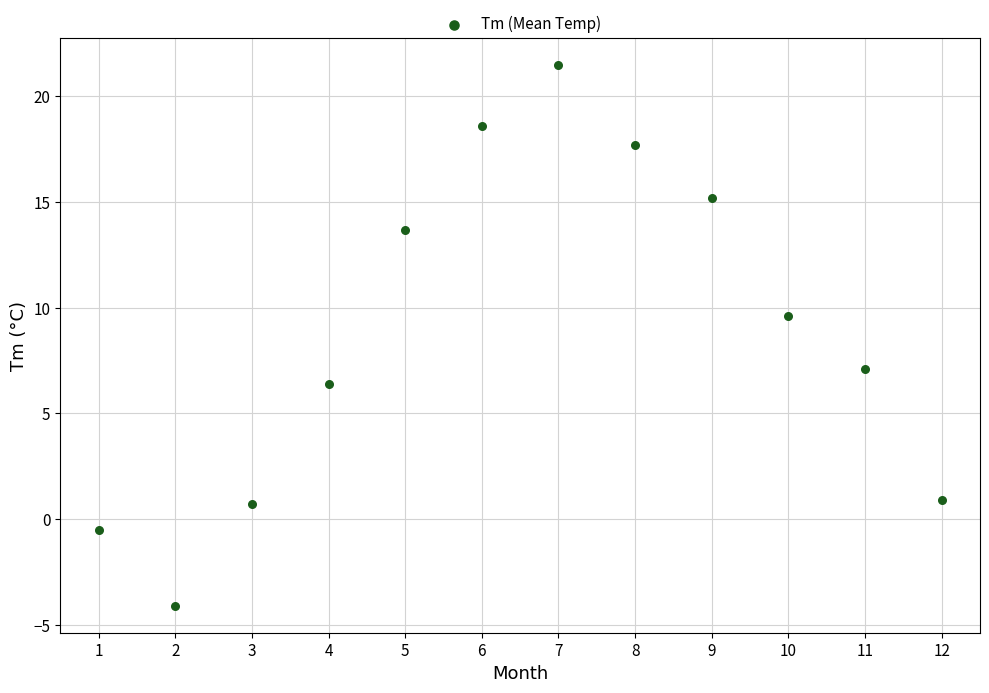

What Y value in the scatter plot is closest to 8?

7.1